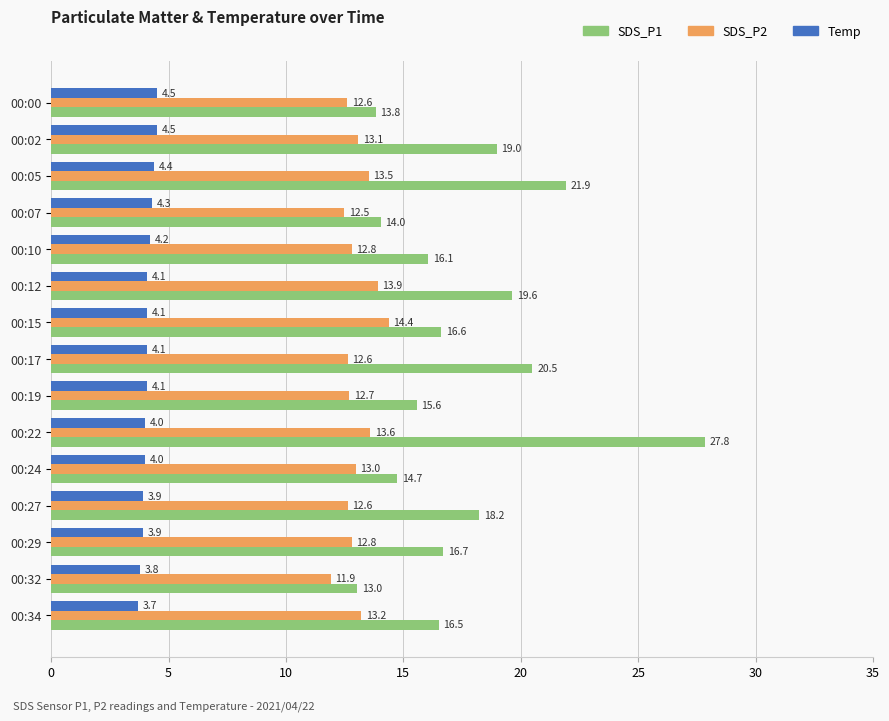

What value does the Temp series have at 00:19?

4.1